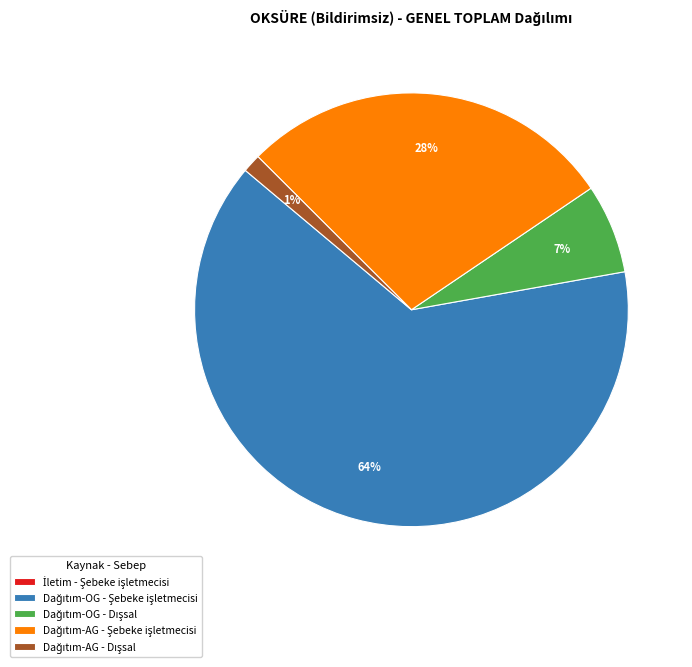

Is there a majority slice in this chart?

Yes